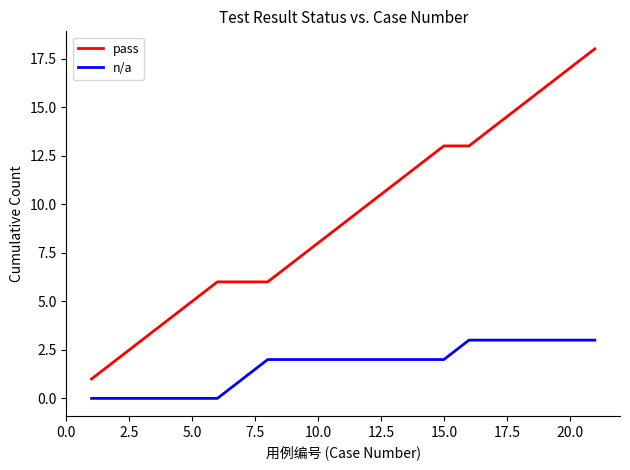

True or false: n/a and pass cross at least once.

False